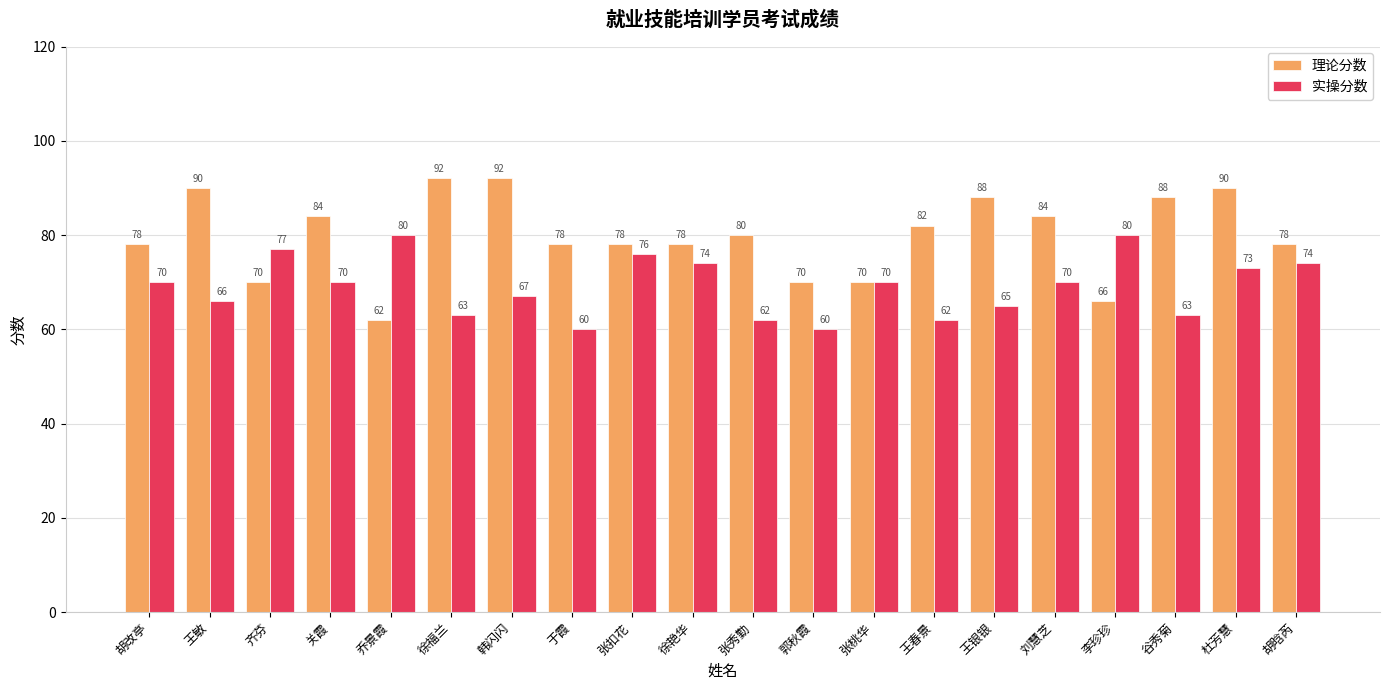

At which category is the sum across all series the highest?

杜芳慧